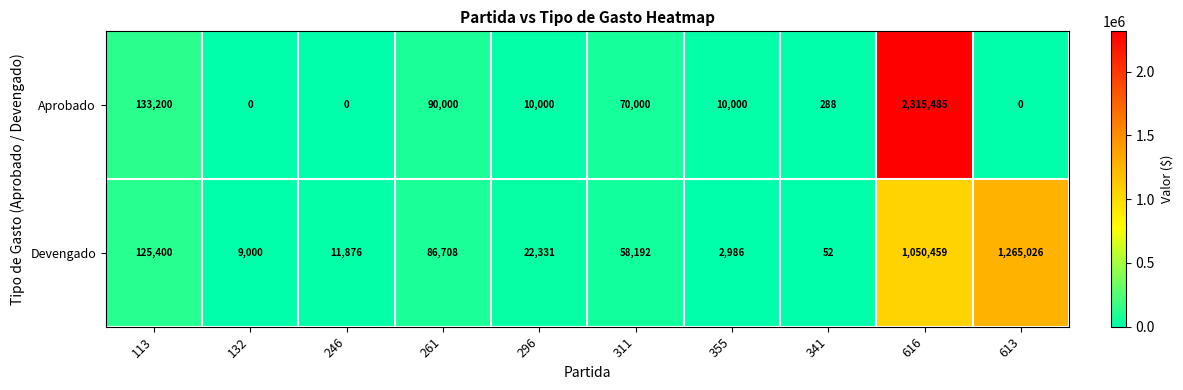

What is the sum of all Devengado values?

2632030